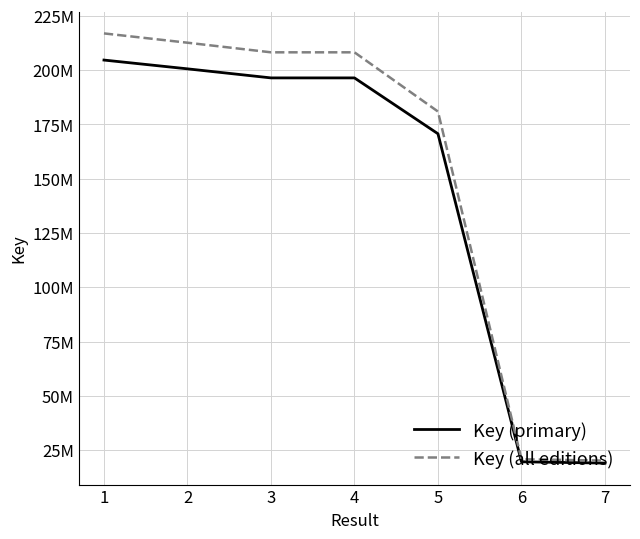

Is this an area chart (filled region under the line)?

No